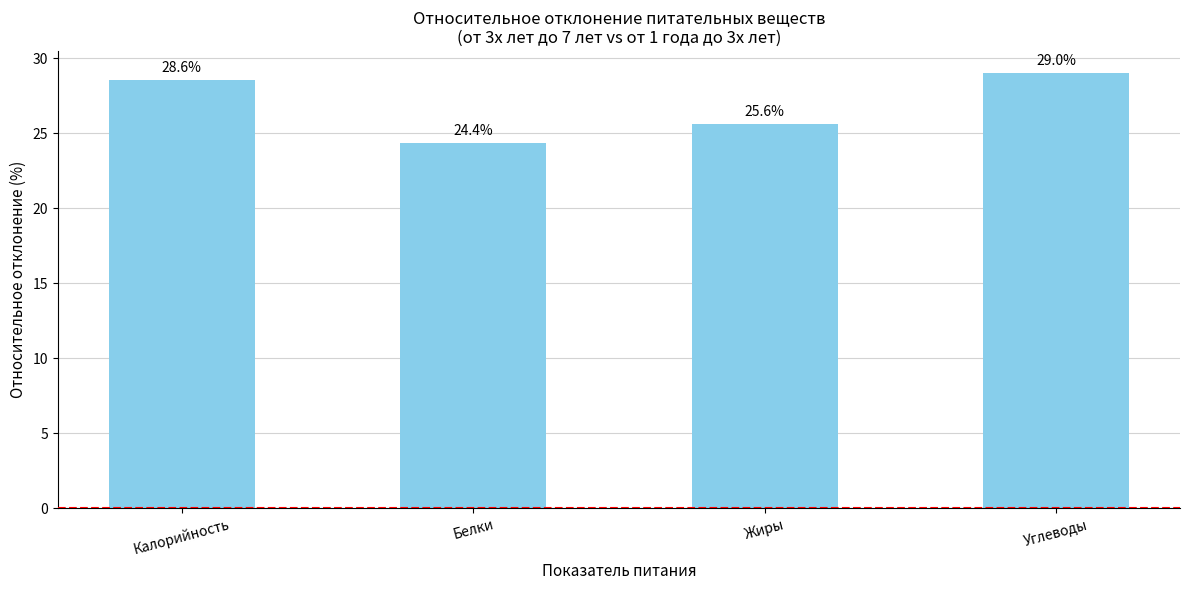

Reading left to right, what are all the values shown in this chart?

28.6	24.4	25.6	29.0